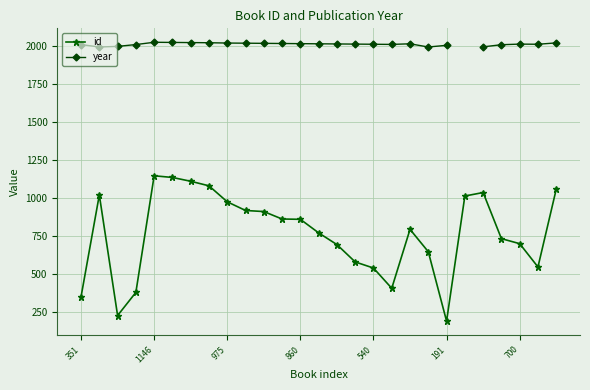

What is the lowest value of the id series?

191.0